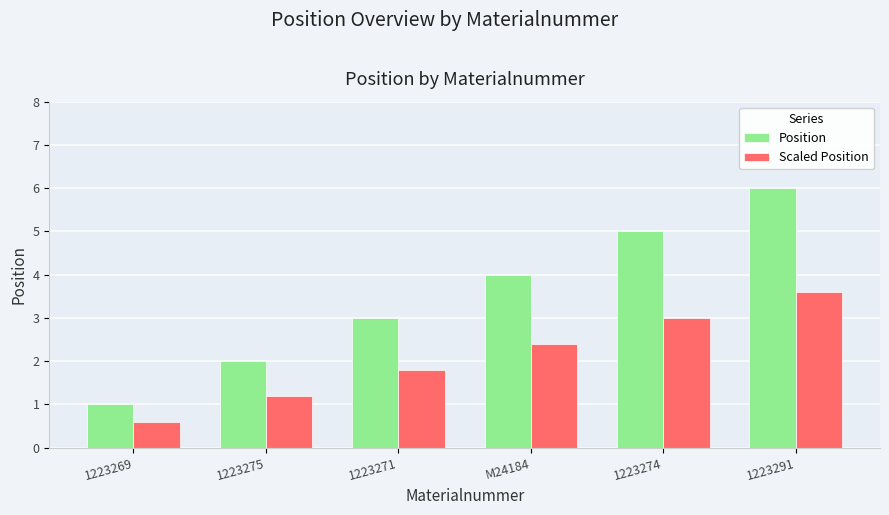

Rank the series by their maximum value, from lowest to highest.

Scaled Position, Position